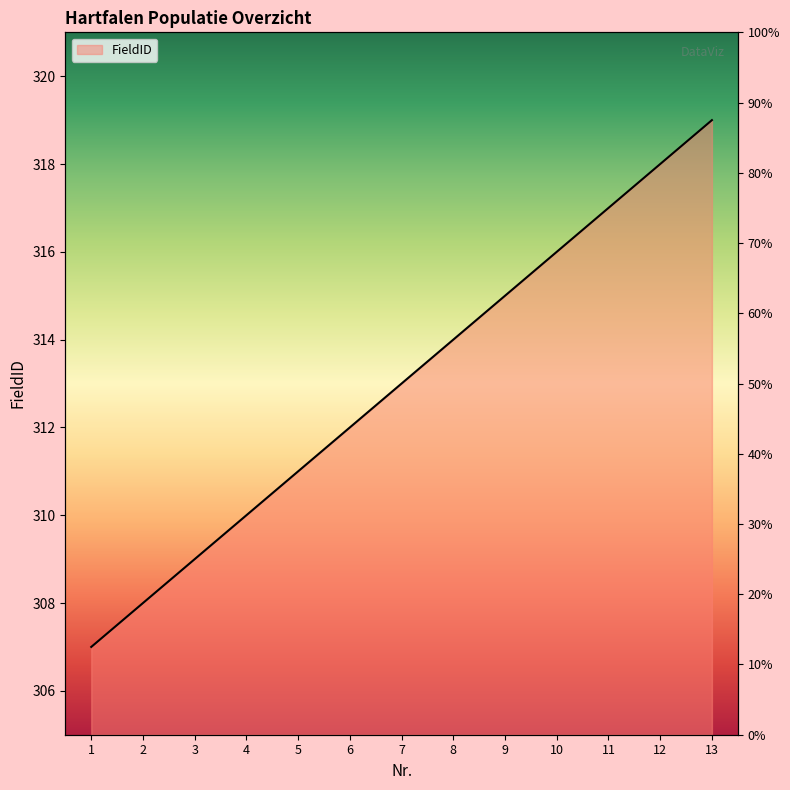

What is the value of the 3rd point from the left?

309